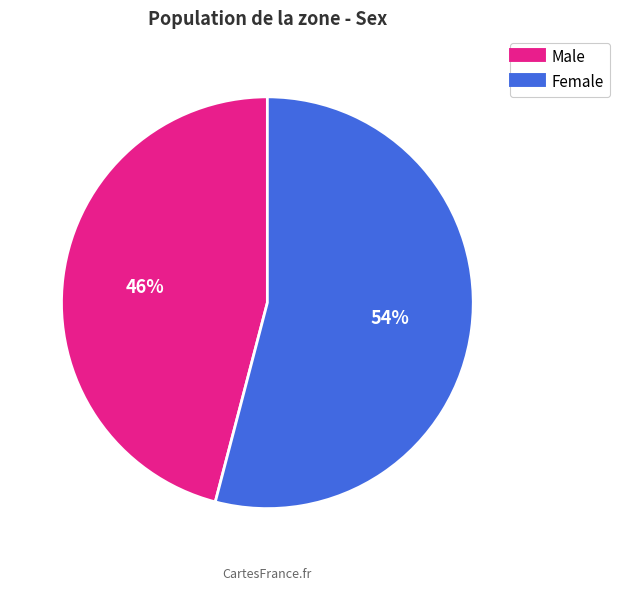

Is Female the majority of the pie?

Yes